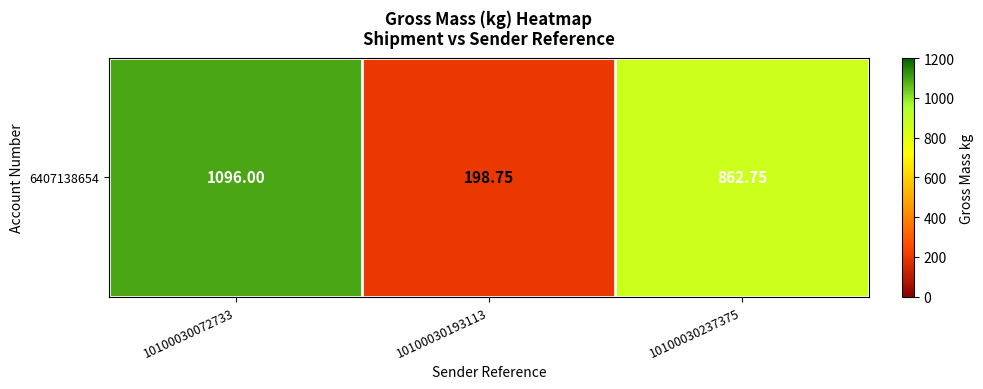

What is the difference between the second highest and minimum values?

664.0